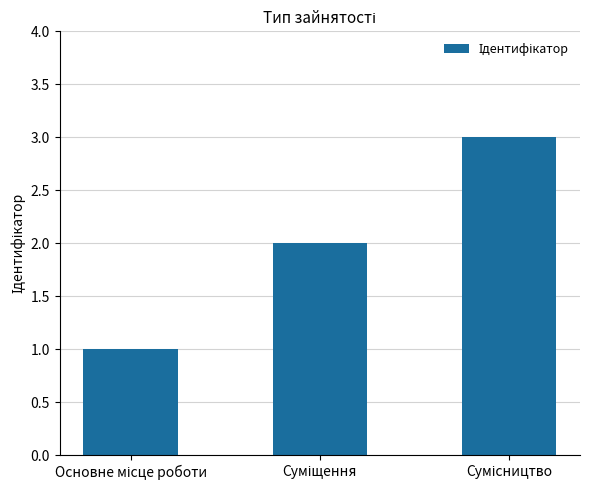

What is the maximum value shown in the chart?

3